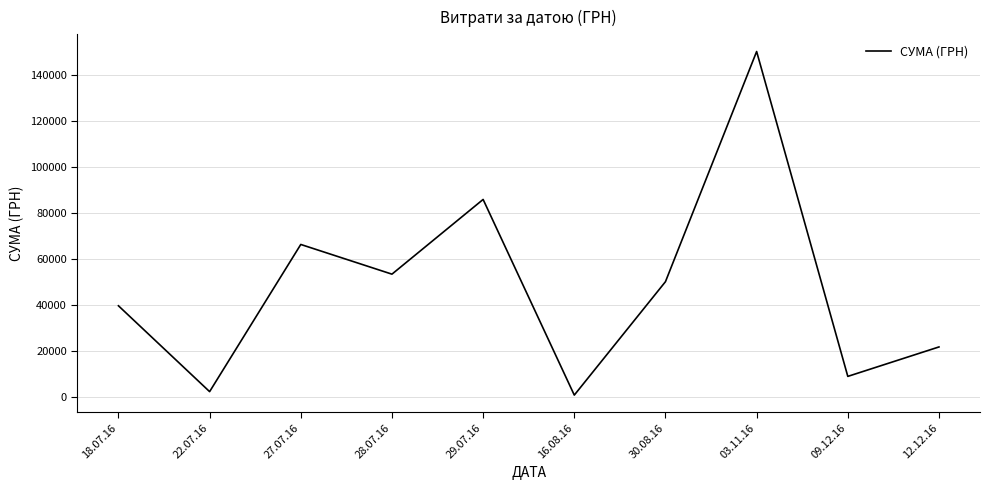

How many lines are shown in the chart?

1